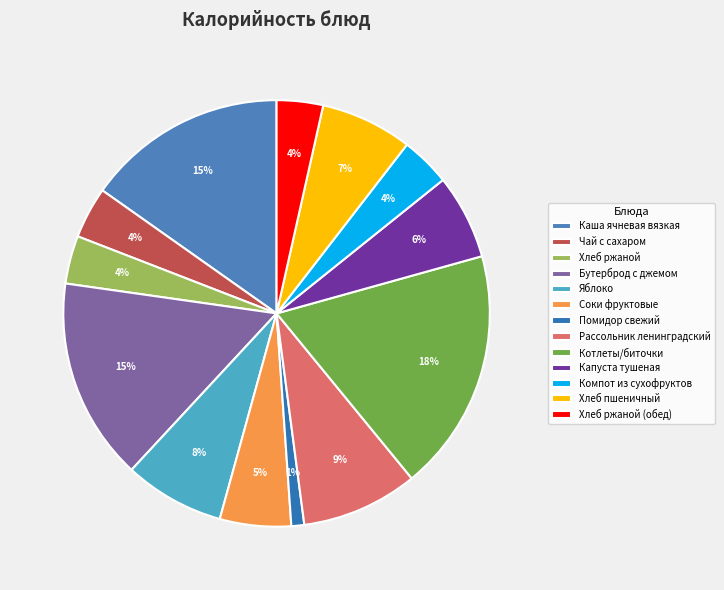

What is the change in value from Каша ячневая вязкая to Помидор свежий?

-219